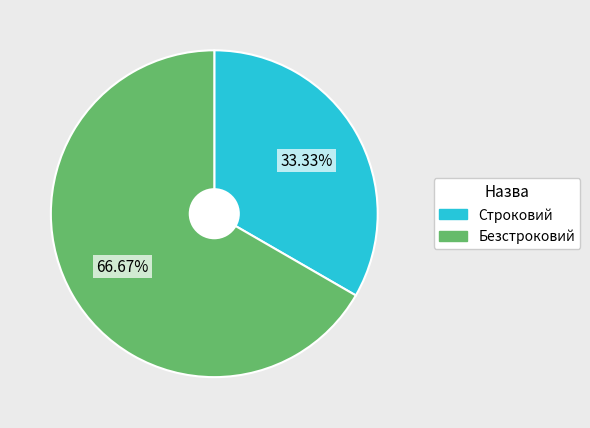

To the nearest percent, what is the difference between the largest and smallest slice percentages?

33%